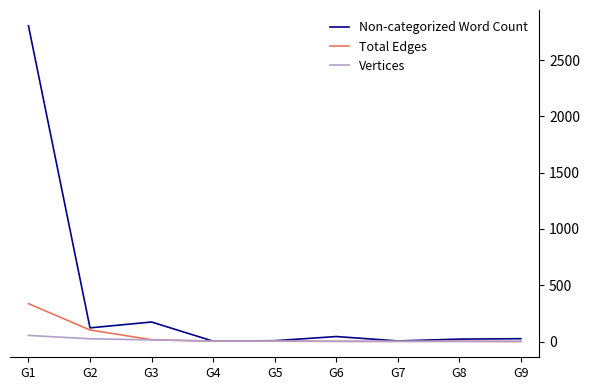

Which category has the highest value in the Total Edges series?

G1